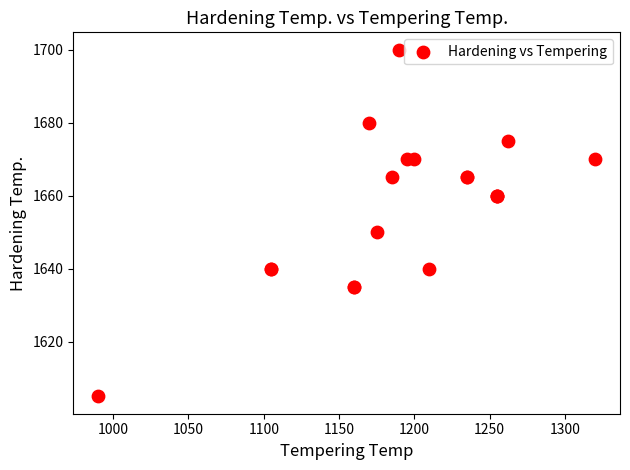

What Y value in the scatter plot is closest to 1652?

1650